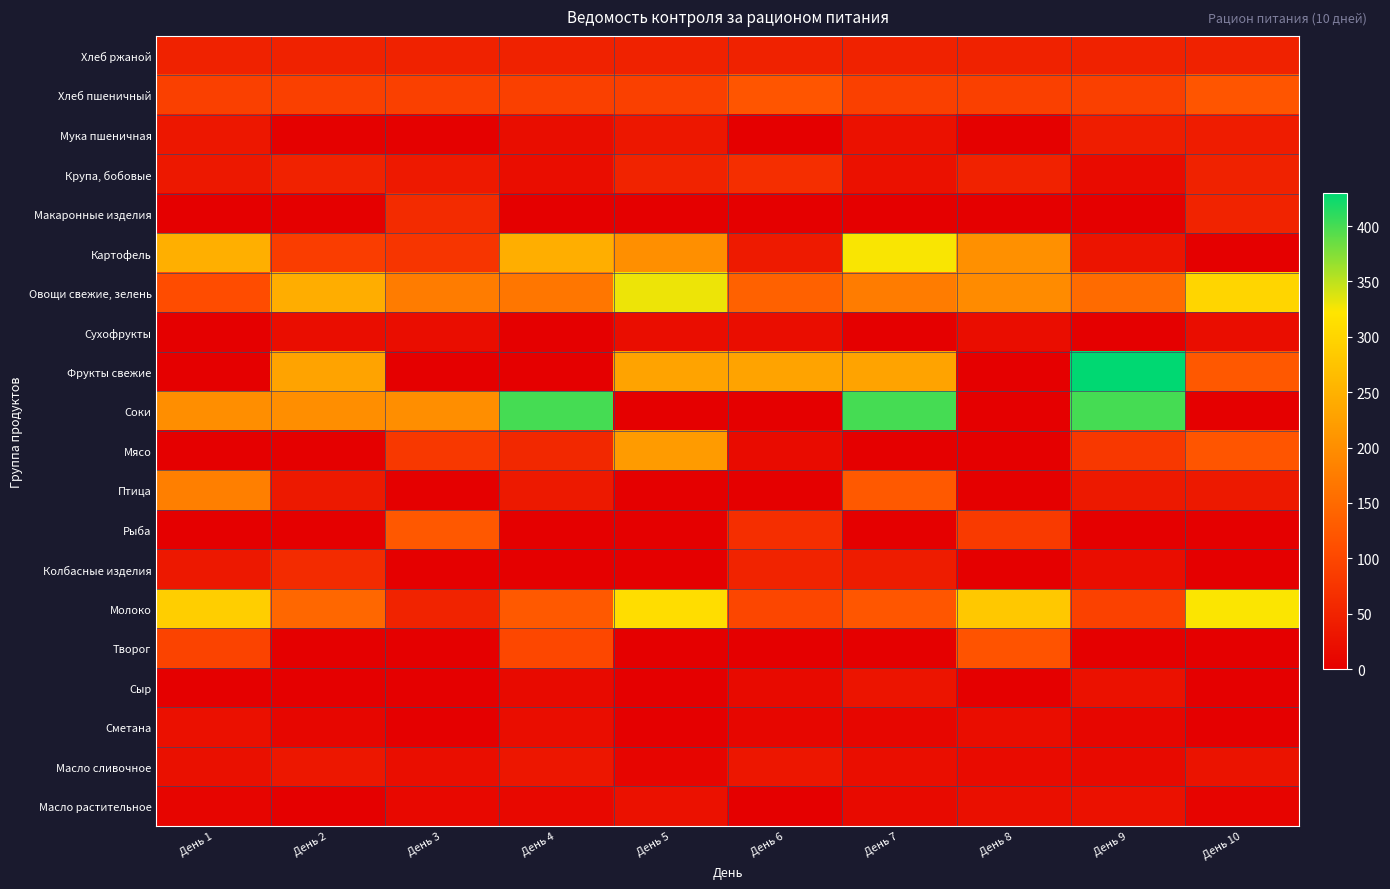

Reading right to left, what are all the values shown in this chart?

Хлеб ржаной: День 10=48.0	День 9=48.0	День 8=48.0	День 7=48.0	День 6=48.0	День 5=48.0	День 4=48.0	День 3=48.0	День 2=48.0	День 1=48.0
Хлеб пшеничный: День 10=120.0	День 9=90.0	День 8=90.0	День 7=90.0	День 6=120.0	День 5=90.0	День 4=90.0	День 3=90.0	День 2=90.0	День 1=90.0
Мука пшеничная: День 10=40.9	День 9=42.3	День 8=2.2	День 7=25.0	День 6=0.0	День 5=34.3	День 4=19.0	День 3=2.2	День 2=2.0	День 1=33.5
Крупа, бобовые: День 10=48.2	День 9=16.5	День 8=48.8	День 7=25.0	День 6=65.6	День 5=50.5	День 4=20.0	День 3=36.7	День 2=49.5	День 1=34.9
Макаронные изделия: День 10=50.8	День 9=0.0	День 8=0.0	День 7=0.0	День 6=0.0	День 5=0.0	День 4=0.0	День 3=61.0	День 2=0.0	День 1=0.0
Картофель: День 10=0.0	День 9=30.0	День 8=203.2	День 7=324.8	День 6=38.0	День 5=202.0	День 4=246.1	День 3=75.0	День 2=86.6	День 1=246.5
Овощи свежие, зелень: День 10=300.5	День 9=151.0	День 8=195.7	День 7=175.0	День 6=136.8	День 5=329.3	День 4=167.0	День 3=175.0	День 2=242.9	День 1=108.0
Сухофрукты: День 10=20.0	День 9=0.0	День 8=20.0	День 7=0.0	День 6=20.0	День 5=20.0	День 4=0.0	День 3=20.0	День 2=20.0	День 1=0.0
Фрукты свежие: День 10=125.0	День 9=430.0	День 8=0.0	День 7=230.0	День 6=230.0	День 5=230.0	День 4=0.0	День 3=0.0	День 2=230.0	День 1=0.0
Соки: День 10=0.0	День 9=400.0	День 8=0.0	День 7=400.0	День 6=0.0	День 5=0.0	День 4=400.0	День 3=200.0	День 2=200.0	День 1=200.0
Мясо: День 10=120.0	День 9=80.0	День 8=0.0	День 7=0.0	День 6=16.0	День 5=219.0	День 4=57.0	День 3=80.0	День 2=0.0	День 1=0.0
Птица: День 10=36.0	День 9=36.0	День 8=0.0	День 7=126.0	День 6=0.0	День 5=0.0	День 4=36.0	День 3=0.0	День 2=36.0	День 1=179.0
Рыба: День 10=0.0	День 9=0.0	День 8=82.8	День 7=0.0	День 6=66.0	День 5=0.0	День 4=0.0	День 3=124.8	День 2=0.0	День 1=0.0
Колбасные изделия: День 10=0.0	День 9=20.0	День 8=0.0	День 7=40.0	День 6=50.0	День 5=0.0	День 4=0.0	День 3=0.0	День 2=61.0	День 1=35.0
Молоко: День 10=324.0	День 9=92.3	День 8=281.9	День 7=122.3	День 6=98.4	День 5=311.0	День 4=126.6	День 3=50.0	День 2=146.0	День 1=289.9
Творог: День 10=0.0	День 9=0.0	День 8=118.3	День 7=0.0	День 6=0.0	День 5=0.0	День 4=101.0	День 3=0.0	День 2=0.0	День 1=94.7
Сыр: День 10=0.0	День 9=26.0	День 8=0.0	День 7=30.0	День 6=15.0	День 5=0.0	День 4=15.0	День 3=0.0	День 2=0.0	День 1=0.0
Сметана: День 10=0.0	День 9=10.0	День 8=20.0	День 7=10.0	День 6=10.0	День 5=0.0	День 4=20.0	День 3=0.0	День 2=10.0	День 1=24.0
Масло сливочное: День 10=27.6	День 9=15.0	День 8=16.0	День 7=21.4	День 6=32.6	День 5=8.5	День 4=32.7	День 3=21.0	День 2=33.7	День 1=23.2
Масло растительное: День 10=7.0	День 9=25.0	День 8=22.5	День 7=15.0	День 6=0.0	День 5=24.9	День 4=12.0	День 3=13.0	День 2=0.0	День 1=8.0